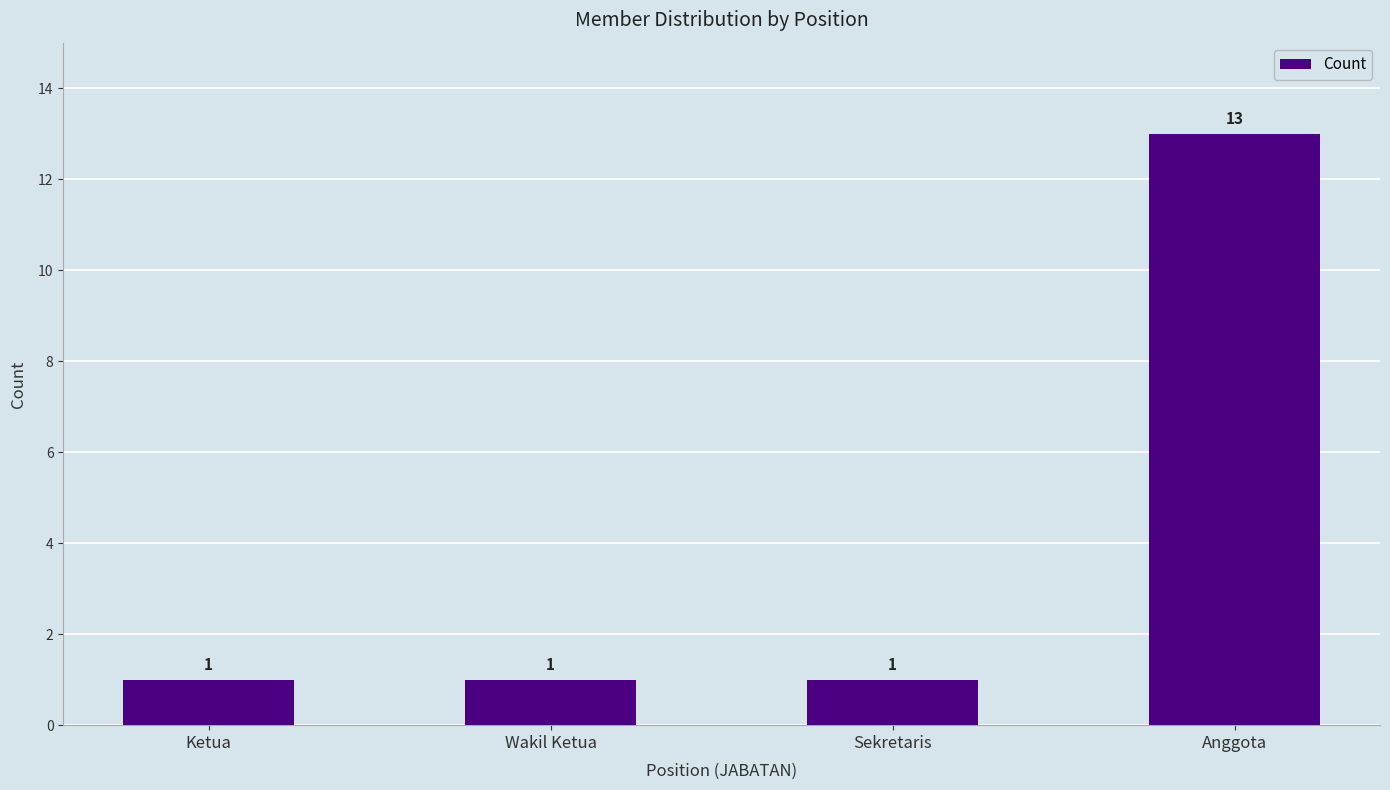

Approximately how many times larger is the value at Ketua compared to Sekretaris?

1.0